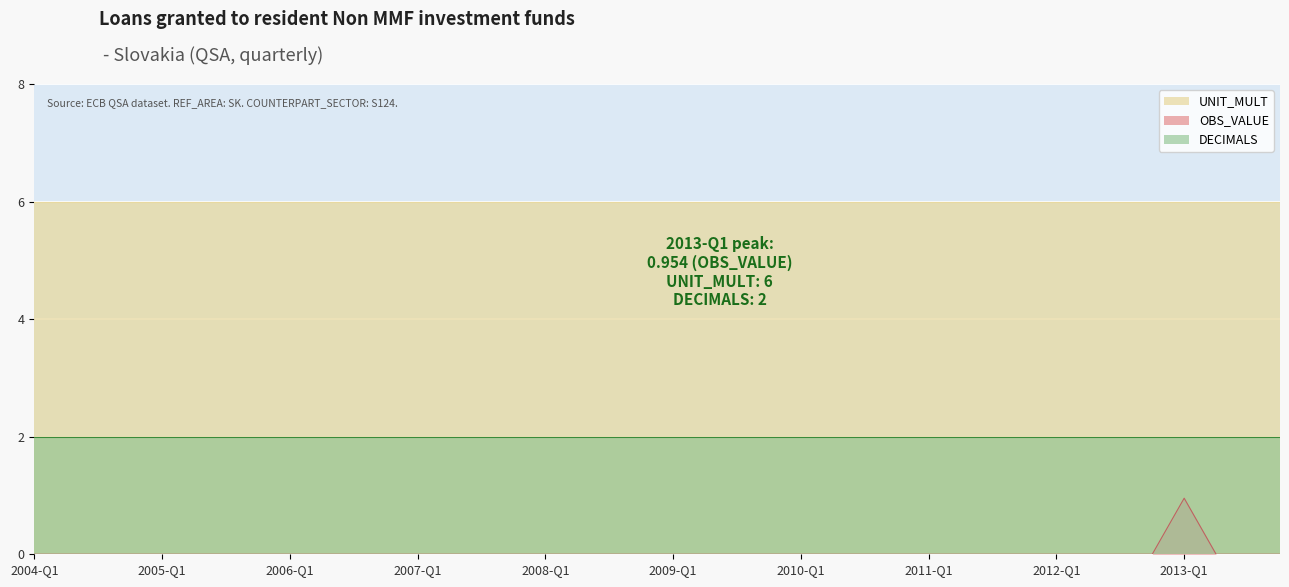

Reading left to right, transcribe all the data shown in this chart.

OBS_VALUE: 2004-Q1=0.0	2004-Q2=0.0	2004-Q3=0.0	2004-Q4=0.0	2005-Q1=0.0	2005-Q2=0.0	2005-Q3=0.0	2005-Q4=0.0	2006-Q1=0.0	2006-Q2=0.0	2006-Q3=0.0	2006-Q4=0.0	2007-Q1=0.0	2007-Q2=0.0	2007-Q3=0.0	2007-Q4=0.0	2008-Q1=0.0	2008-Q2=0.0	2008-Q3=0.0	2008-Q4=0.0	2009-Q1=0.0	2009-Q2=0.0	2009-Q3=0.0	2009-Q4=0.0	2010-Q1=0.0	2010-Q2=0.0	2010-Q3=0.0	2010-Q4=0.0	2011-Q1=0.0	2011-Q2=0.0	2011-Q3=0.0	2011-Q4=0.0	2012-Q1=0.0	2012-Q2=0.0	2012-Q3=0.0	2012-Q4=0.0	2013-Q1=1.0	2013-Q2=0.0	2013-Q3=0.0	2013-Q4=0.0
UNIT_MULT: 2004-Q1=6.0	2004-Q2=6.0	2004-Q3=6.0	2004-Q4=6.0	2005-Q1=6.0	2005-Q2=6.0	2005-Q3=6.0	2005-Q4=6.0	2006-Q1=6.0	2006-Q2=6.0	2006-Q3=6.0	2006-Q4=6.0	2007-Q1=6.0	2007-Q2=6.0	2007-Q3=6.0	2007-Q4=6.0	2008-Q1=6.0	2008-Q2=6.0	2008-Q3=6.0	2008-Q4=6.0	2009-Q1=6.0	2009-Q2=6.0	2009-Q3=6.0	2009-Q4=6.0	2010-Q1=6.0	2010-Q2=6.0	2010-Q3=6.0	2010-Q4=6.0	2011-Q1=6.0	2011-Q2=6.0	2011-Q3=6.0	2011-Q4=6.0	2012-Q1=6.0	2012-Q2=6.0	2012-Q3=6.0	2012-Q4=6.0	2013-Q1=6.0	2013-Q2=6.0	2013-Q3=6.0	2013-Q4=6.0
DECIMALS: 2004-Q1=2.0	2004-Q2=2.0	2004-Q3=2.0	2004-Q4=2.0	2005-Q1=2.0	2005-Q2=2.0	2005-Q3=2.0	2005-Q4=2.0	2006-Q1=2.0	2006-Q2=2.0	2006-Q3=2.0	2006-Q4=2.0	2007-Q1=2.0	2007-Q2=2.0	2007-Q3=2.0	2007-Q4=2.0	2008-Q1=2.0	2008-Q2=2.0	2008-Q3=2.0	2008-Q4=2.0	2009-Q1=2.0	2009-Q2=2.0	2009-Q3=2.0	2009-Q4=2.0	2010-Q1=2.0	2010-Q2=2.0	2010-Q3=2.0	2010-Q4=2.0	2011-Q1=2.0	2011-Q2=2.0	2011-Q3=2.0	2011-Q4=2.0	2012-Q1=2.0	2012-Q2=2.0	2012-Q3=2.0	2012-Q4=2.0	2013-Q1=2.0	2013-Q2=2.0	2013-Q3=2.0	2013-Q4=2.0